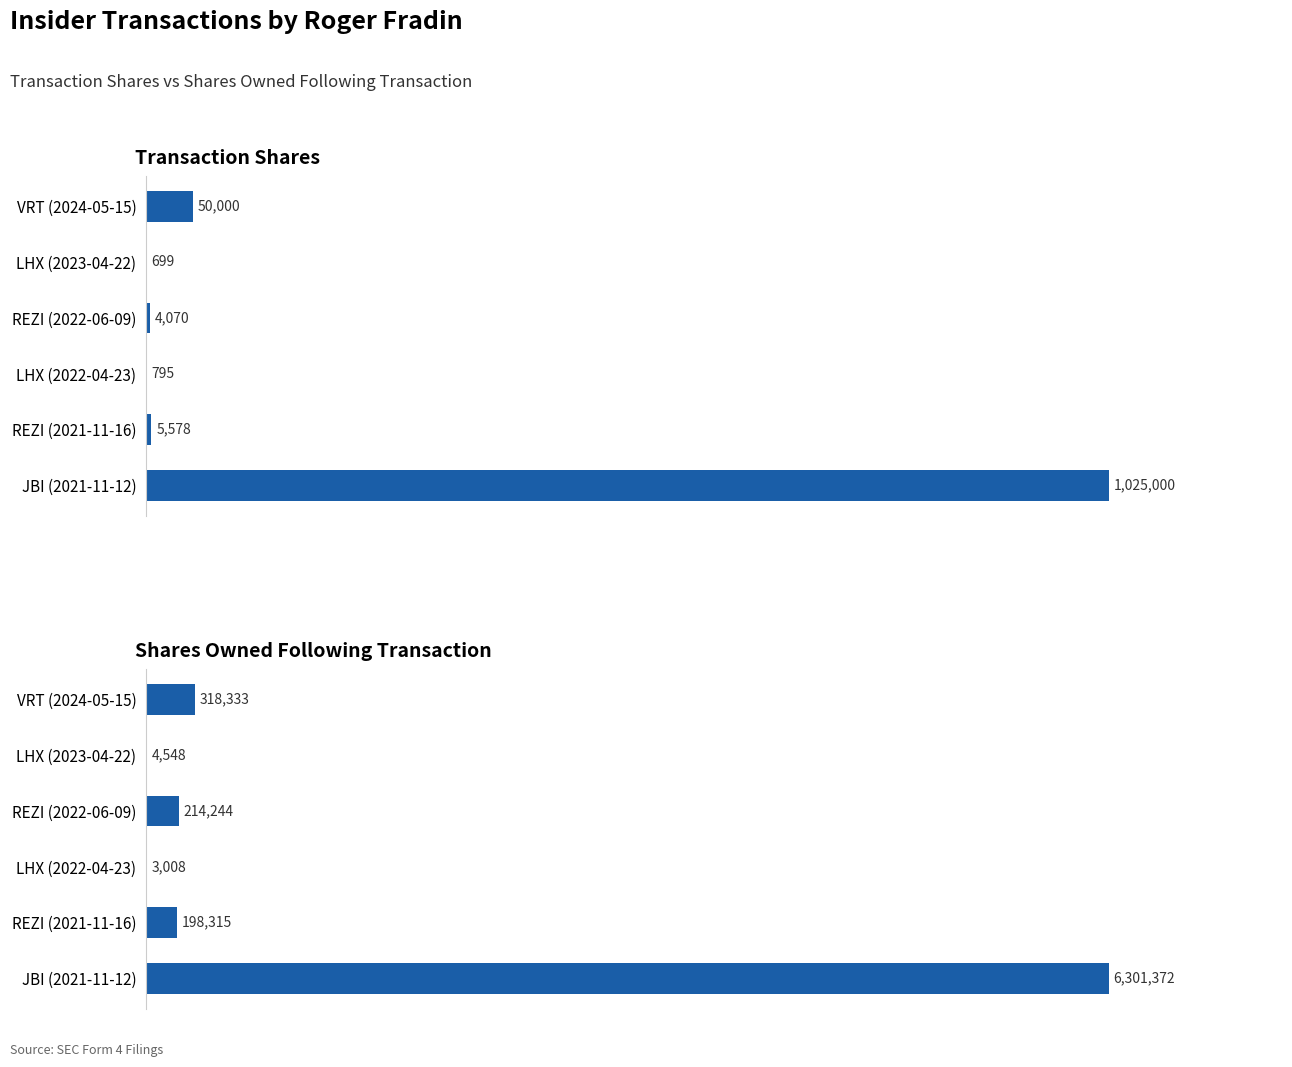

Is the value of sharesOwnedFollowingTransaction at REZI (2022-06-09) greater than the value of transactionShares at REZI (2022-06-09)?

Yes